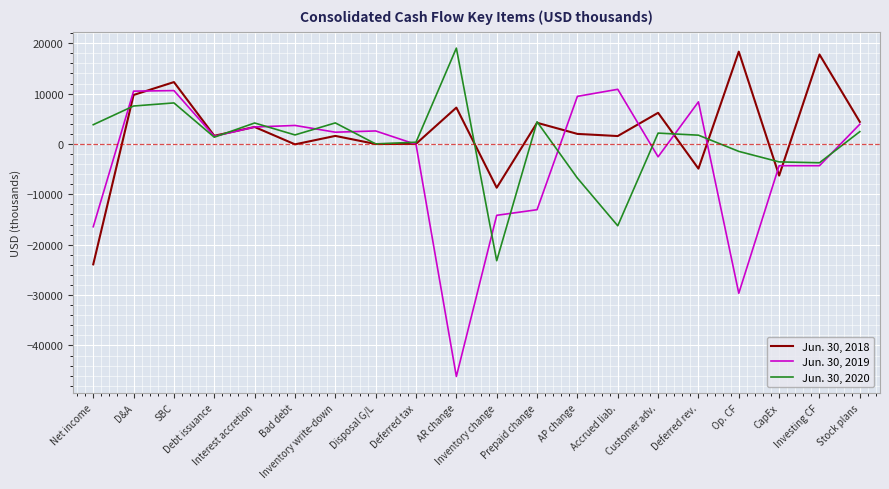

Which series has the largest range (max minus min)?

Jun. 30, 2019